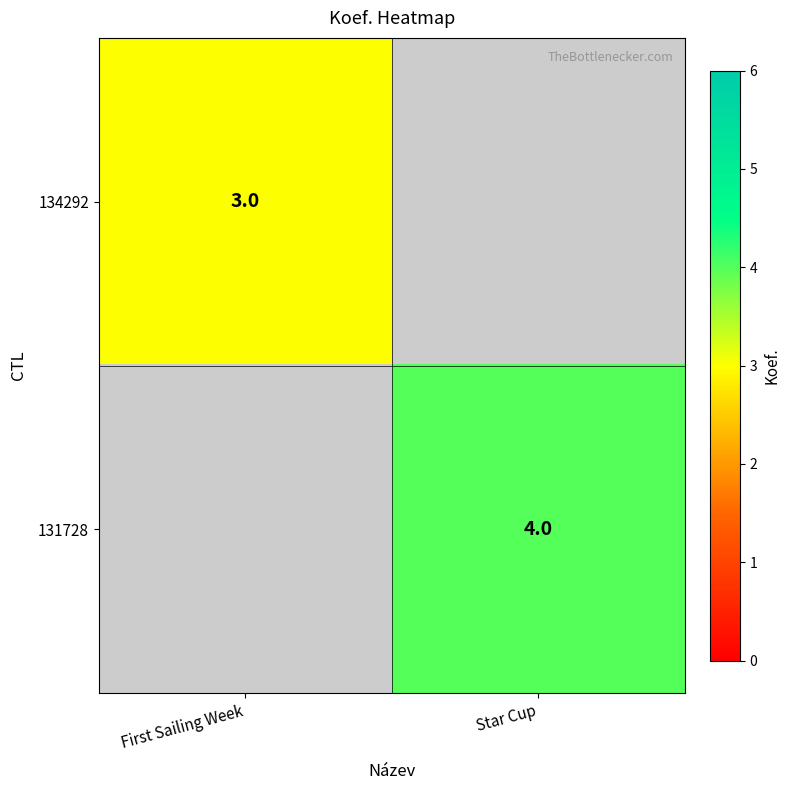

Is the value of 131728 at Star Cup greater than the value of 134292 at First Sailing Week?

Yes